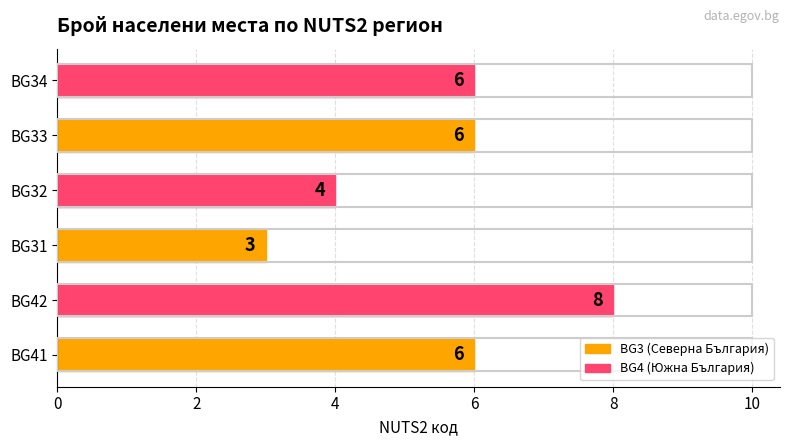

What value does the data have at BG41?

6